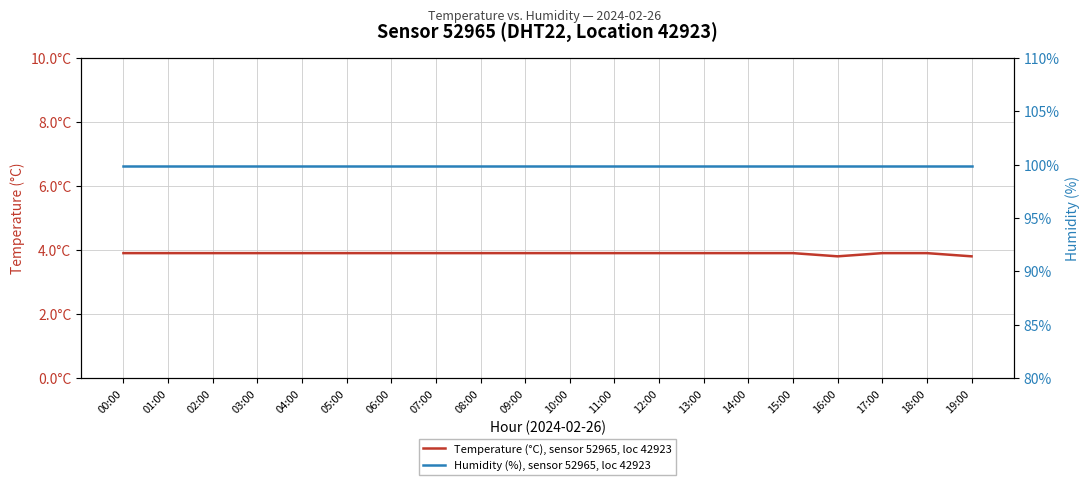

Is this an area chart (filled region under the line)?

No